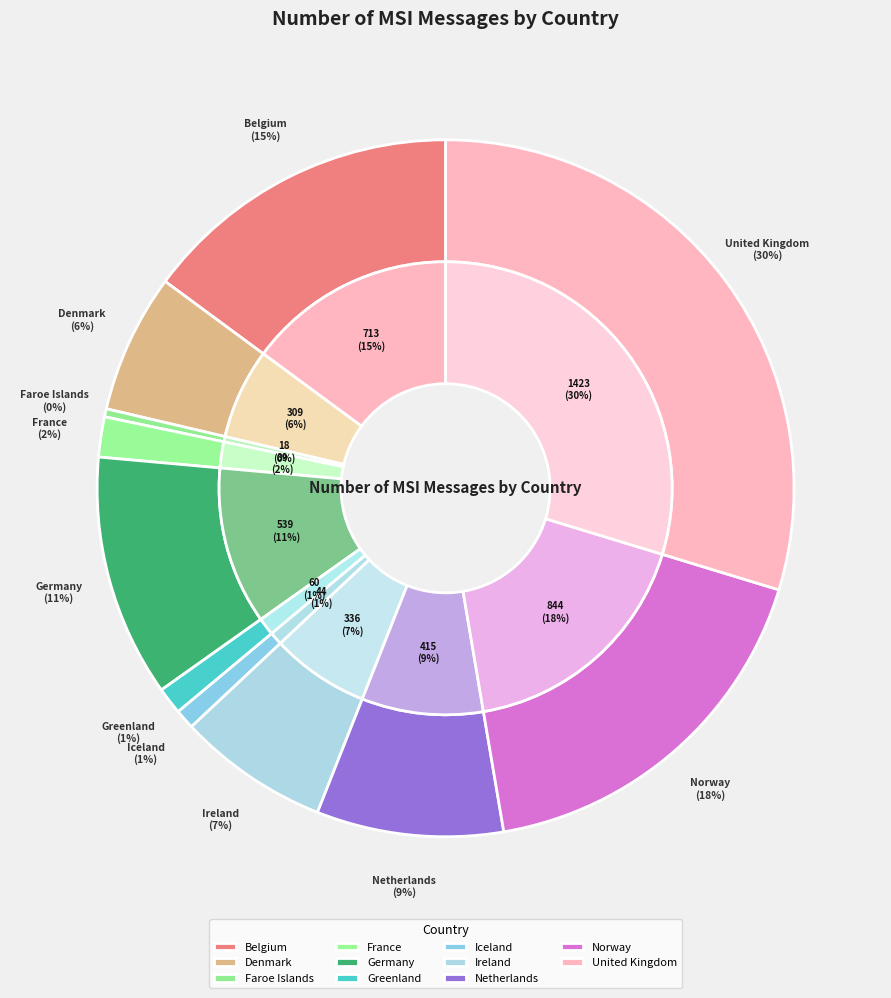

To the nearest percent, what percentage of the pie is United Kingdom?

30%